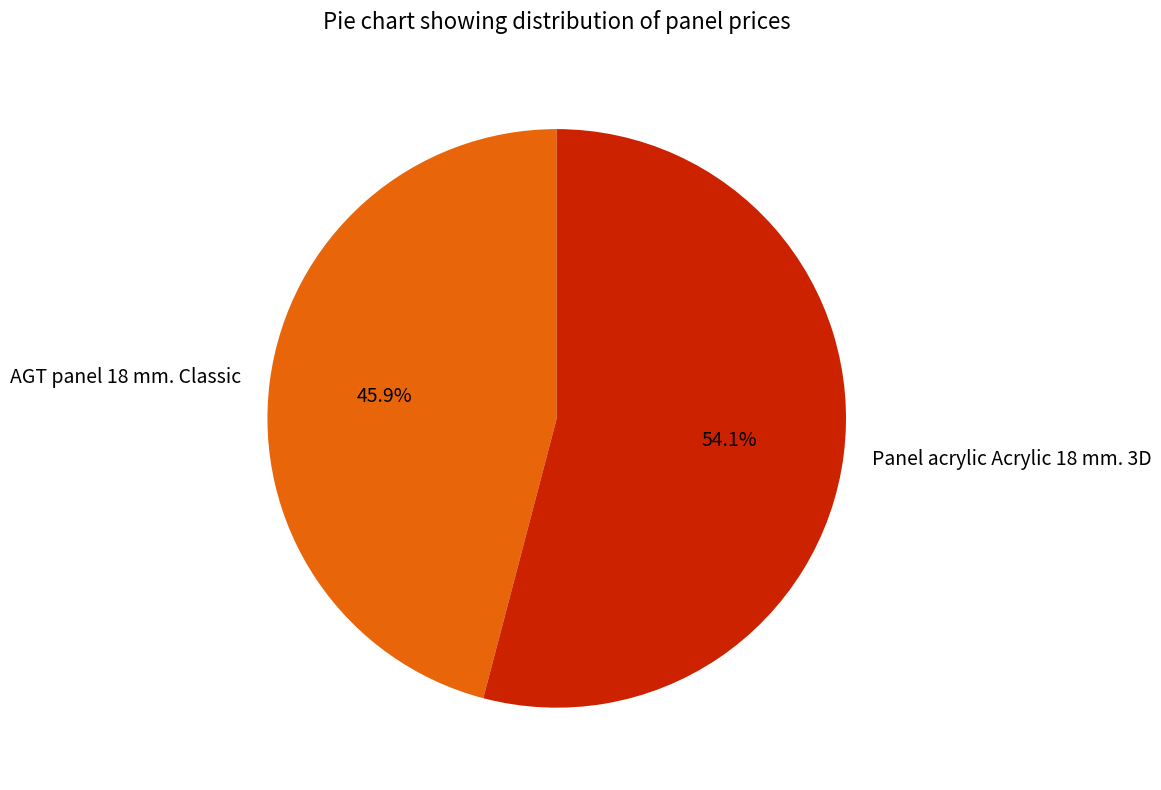

The Panel acrylic Acrylic 18 mm. 3D slice represents 45% of the pie. True or false?

False